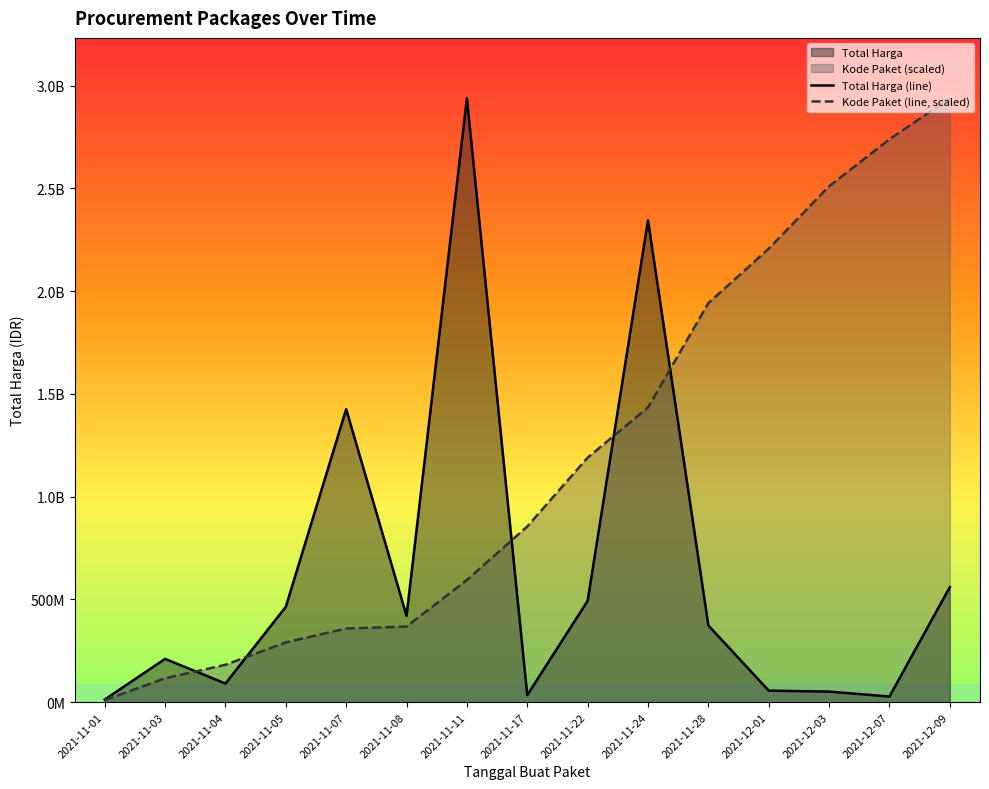

How many intersections are there between Kode Paket and Total Harga?

5